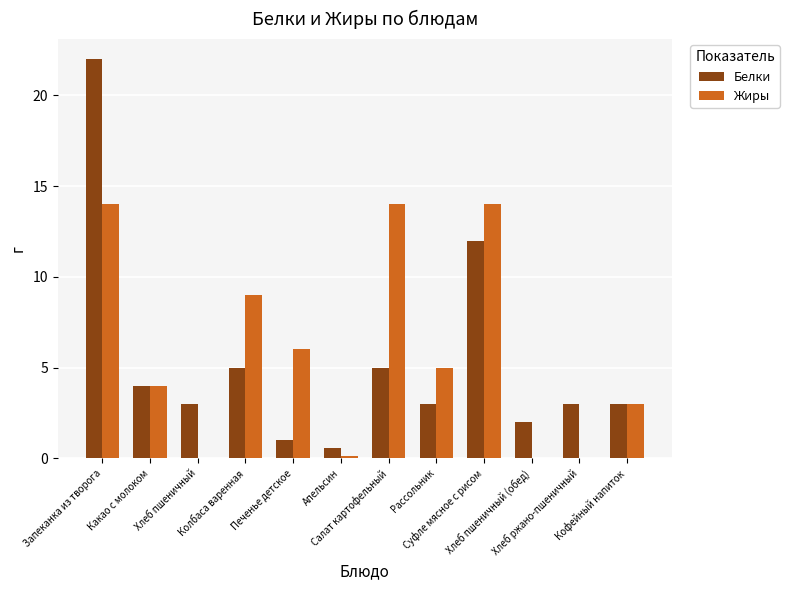

What is the maximum value shown in the chart?

22.0